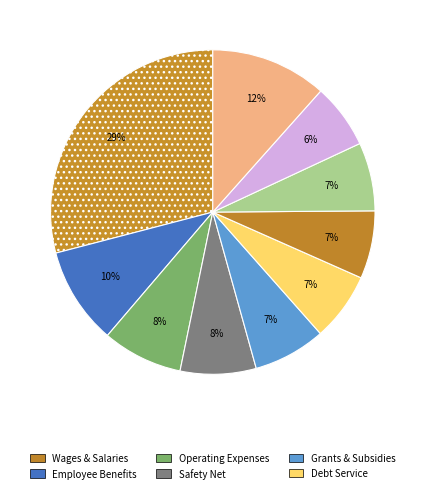

How many segments does this pie chart have?

10